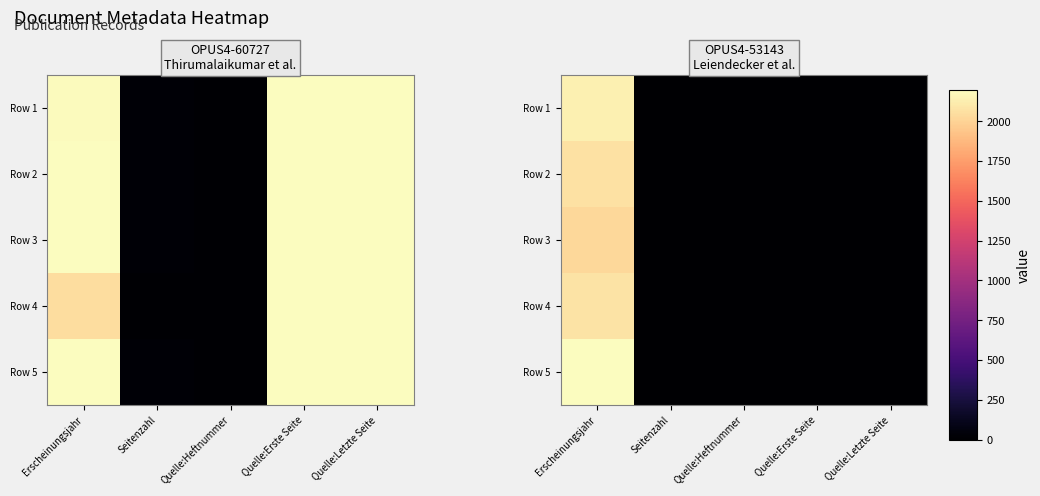

How many series are shown in this chart?

5